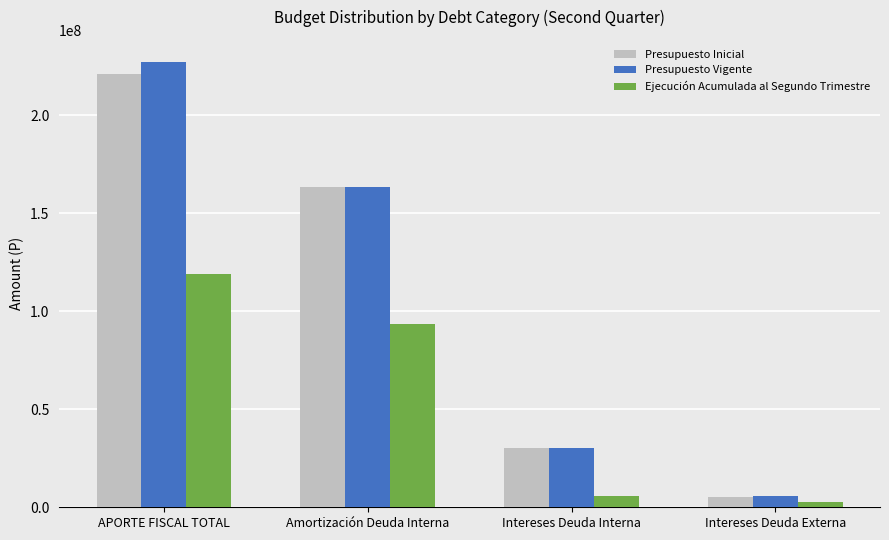

Where is Presupuesto Vigente nearest to the value 116425683?

Amortización Deuda Interna